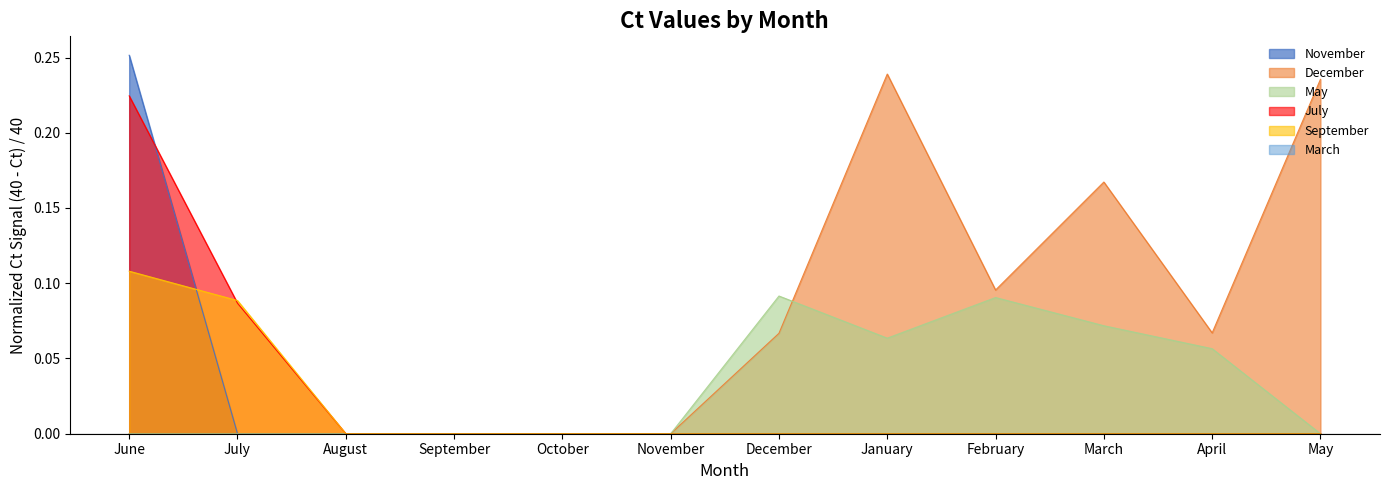

How many interior local peaks does the December series have?

2